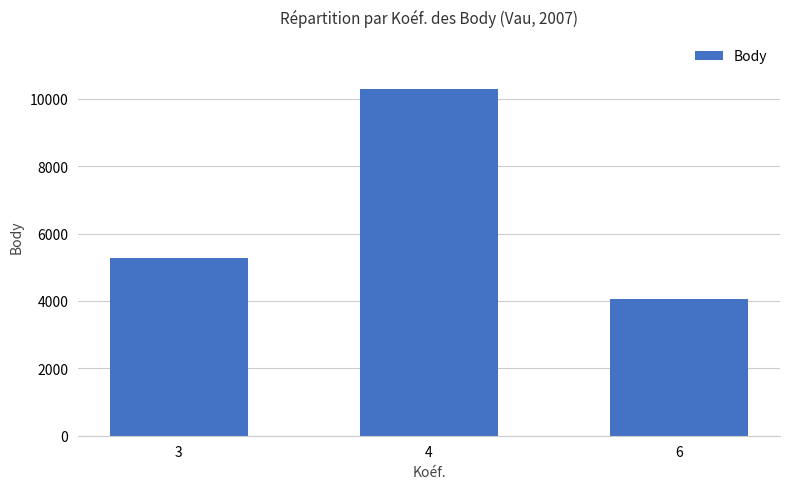

Count the values in the range 4057 to 10289.

3